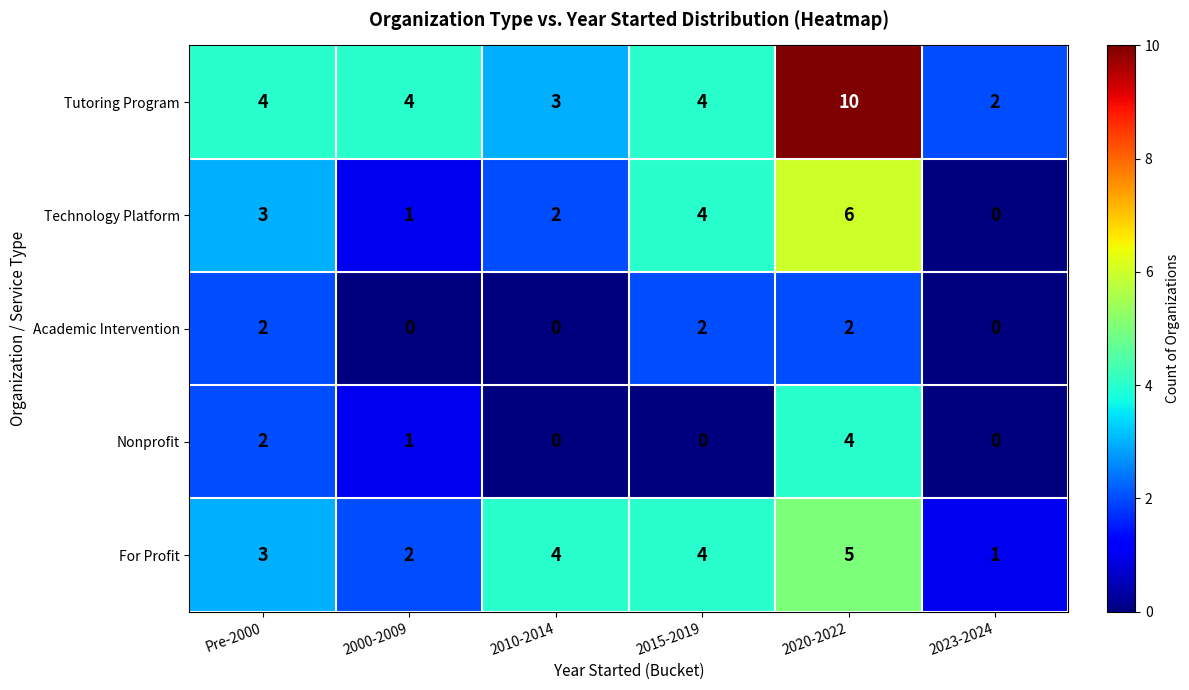

Which category has the highest value across all series?

2020-2022